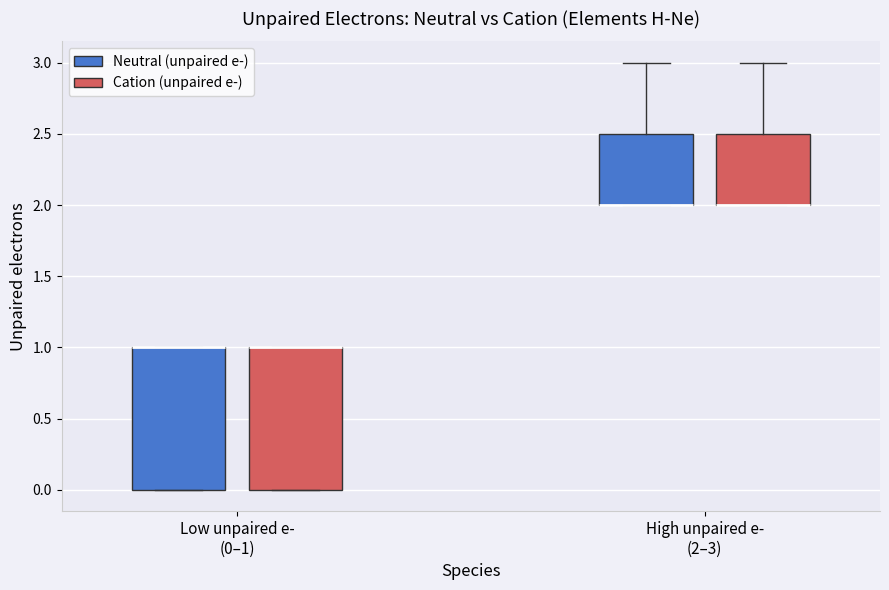

Reading left to right, read every box against the y-axis: the position of its median line, the range the box covers, and the ends of its whiskers. The values are not printed on the chart, so give them approximately, as read against the axis.

Low unpaired e- (0–1) (Neutral (unpaired e-)): median 1.0 (drawn on the box's upper edge), box 0.0 to 1.0, whiskers 0.0 to 1.0
Low unpaired e- (0–1) (Cation (unpaired e-)): median 1.0 (drawn on the box's upper edge), box 0.0 to 1.0, whiskers 0.0 to 1.0
High unpaired e- (2–3) (Neutral (unpaired e-)): median 2.0 (drawn on the box's lower edge), box 2.0 to 2.5, whiskers 2.0 to 3.0
High unpaired e- (2–3) (Cation (unpaired e-)): median 2.0 (drawn on the box's lower edge), box 2.0 to 2.5, whiskers 2.0 to 3.0